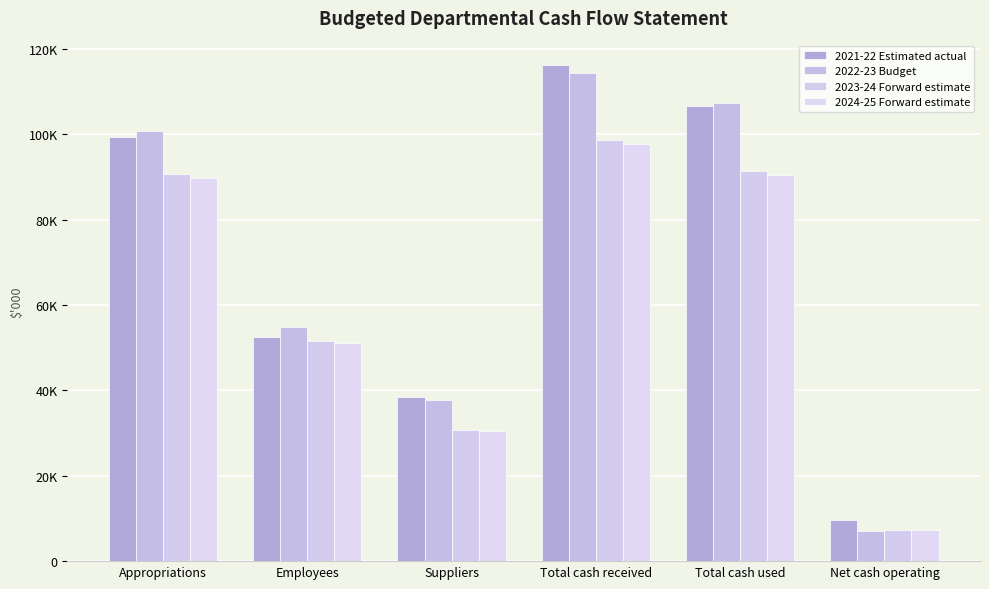

What is the spread (max minus min) of values at Appropriations?

10868